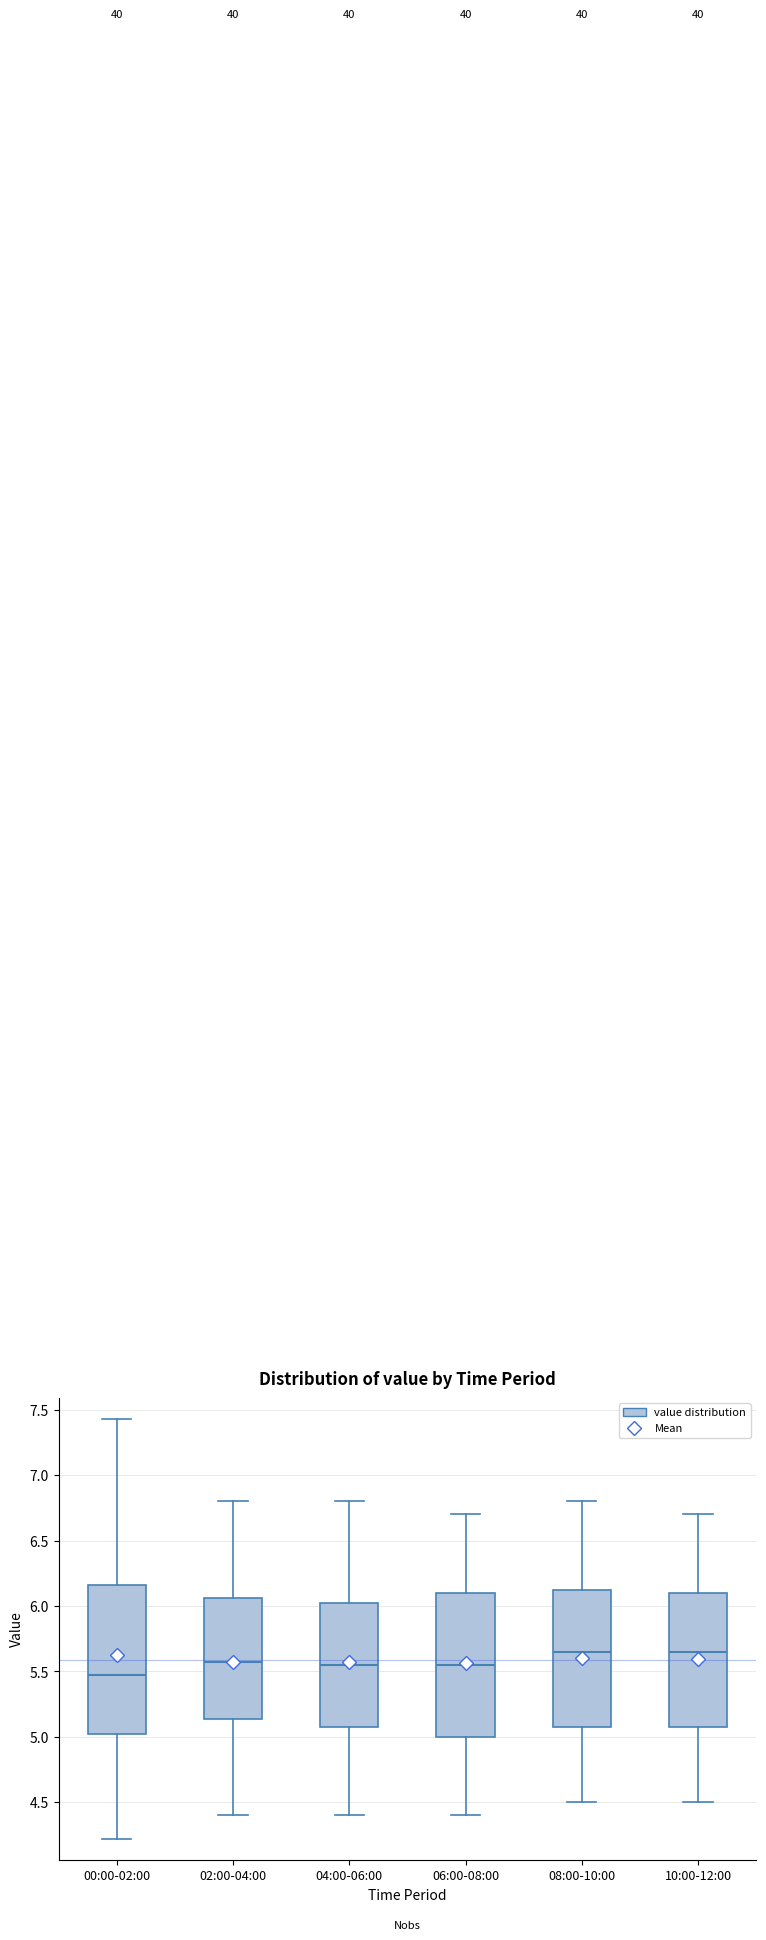

Reading left to right, read every box against the y-axis: the position of its median line, the range the box covers, and the ends of its whiskers. The values are not printed on the chart, so give them approximately, as read against the axis.

00:00-02:00: median 5.50, box 5.00 to 6.15, whiskers 4.20 to 7.45
02:00-04:00: median 5.60, box 5.15 to 6.05, whiskers 4.40 to 6.80
04:00-06:00: median 5.55, box 5.10 to 6.05, whiskers 4.40 to 6.80
06:00-08:00: median 5.55, box 5.00 to 6.10, whiskers 4.40 to 6.70
08:00-10:00: median 5.65, box 5.10 to 6.15, whiskers 4.50 to 6.80
10:00-12:00: median 5.65, box 5.10 to 6.10, whiskers 4.50 to 6.70